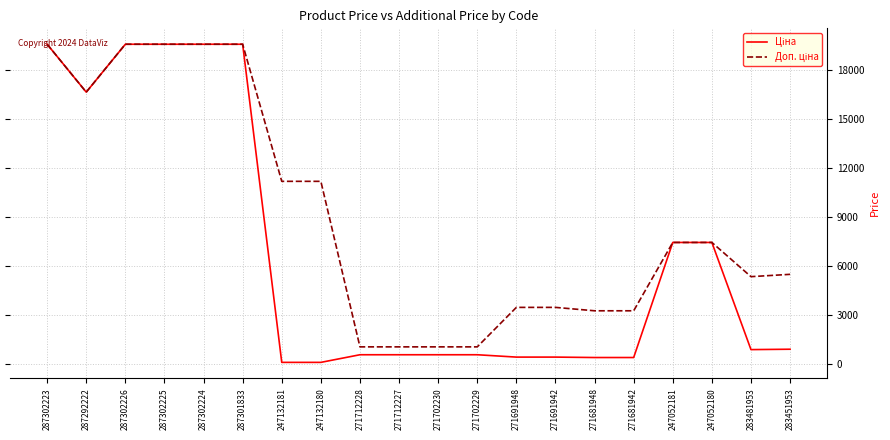

What is the maximum value shown in the chart?

19564.9